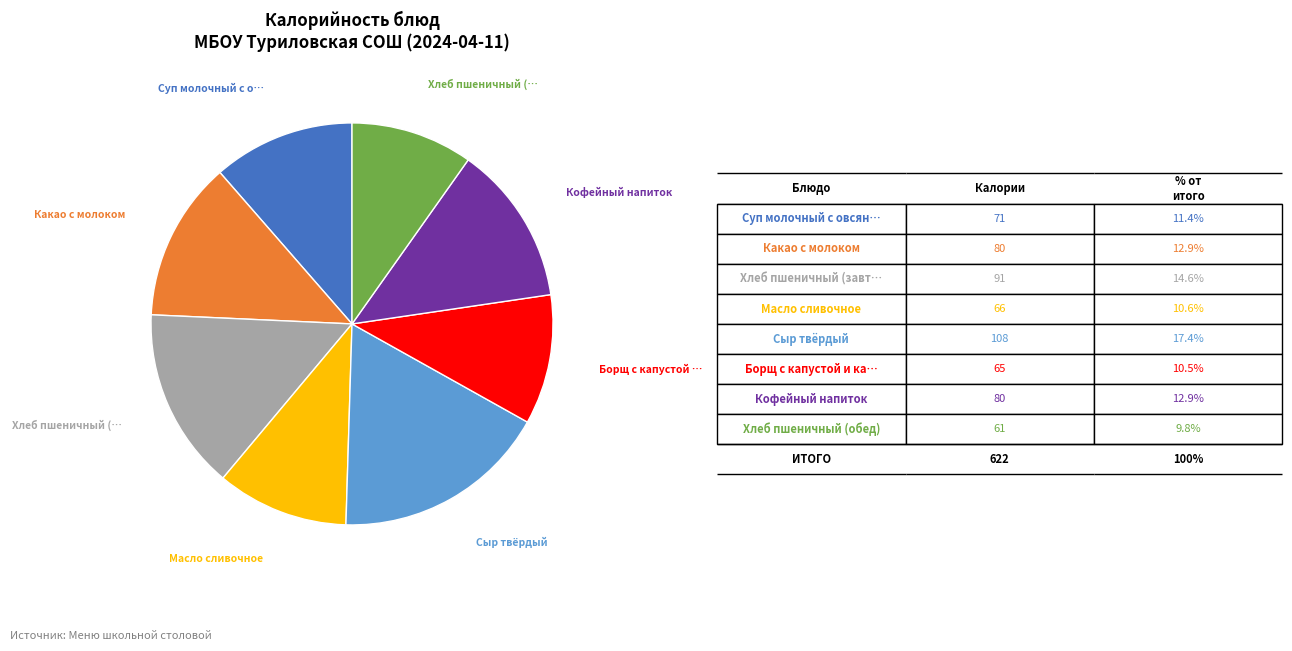

Is there any slice that represents more than half of the pie?

No